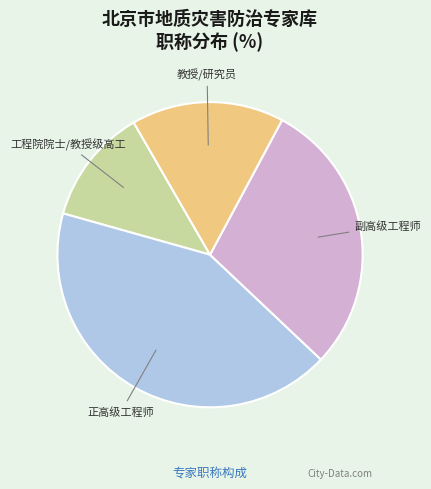

What is the ratio of the value at 副高级工程师 to the value at 工程院院士/教授级高工?

2.4